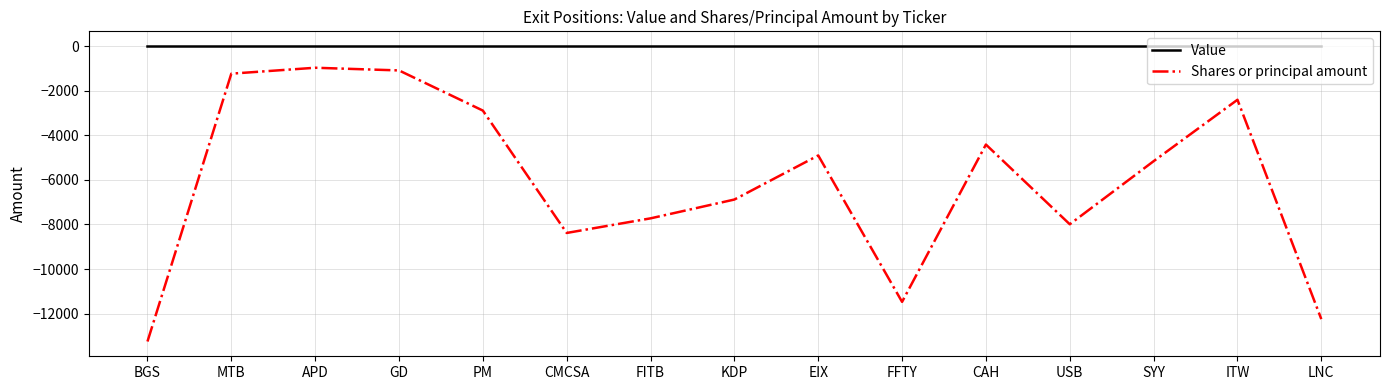

At which label is Shares or principal amount closest to -7110?

KDP